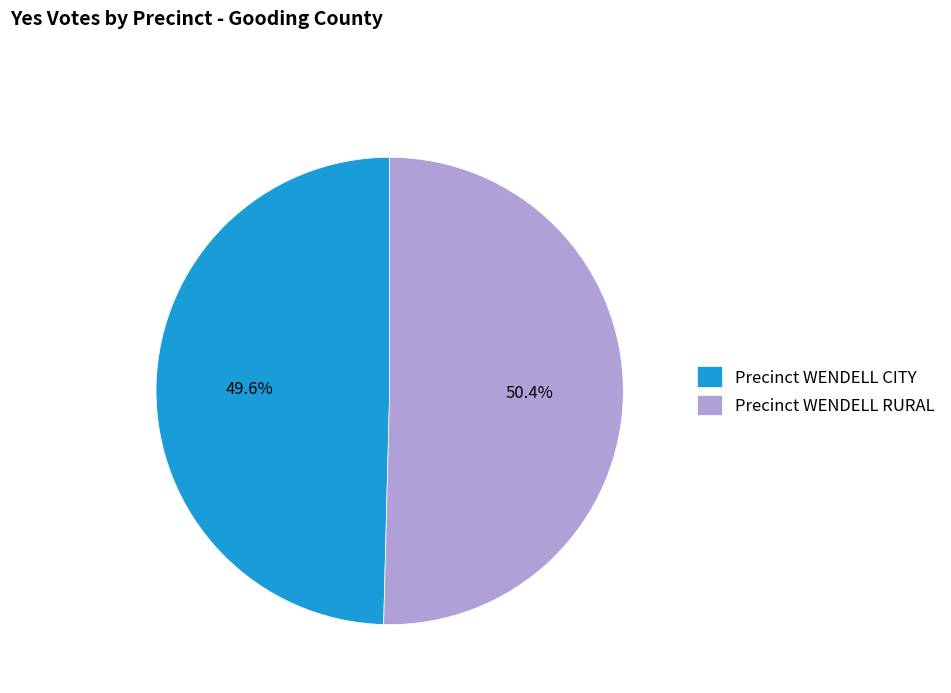

How many segments does this pie chart have?

2